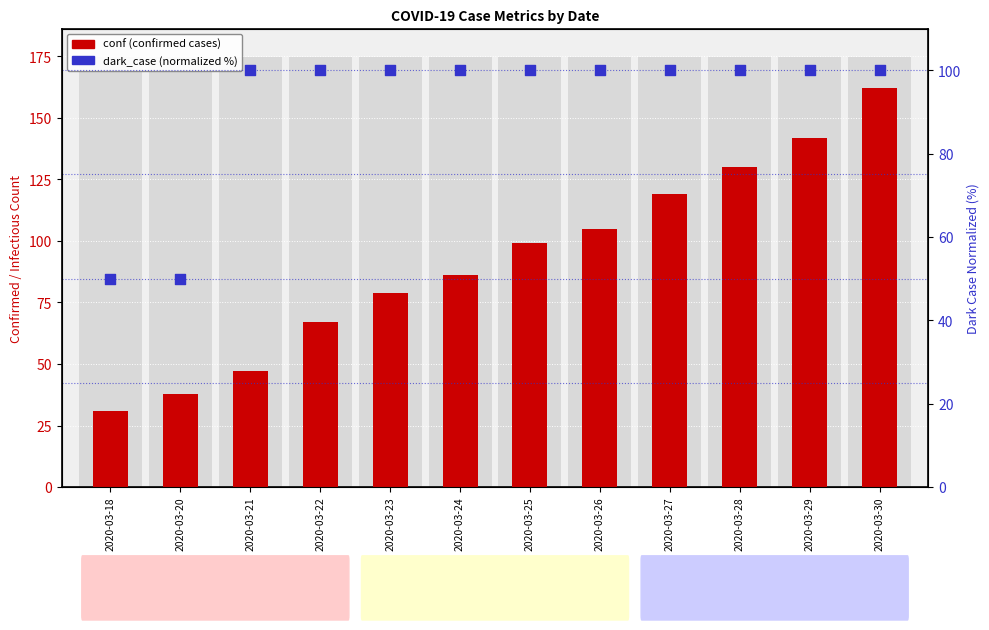

What is the total value across all series at 2020-03-23?

179.0